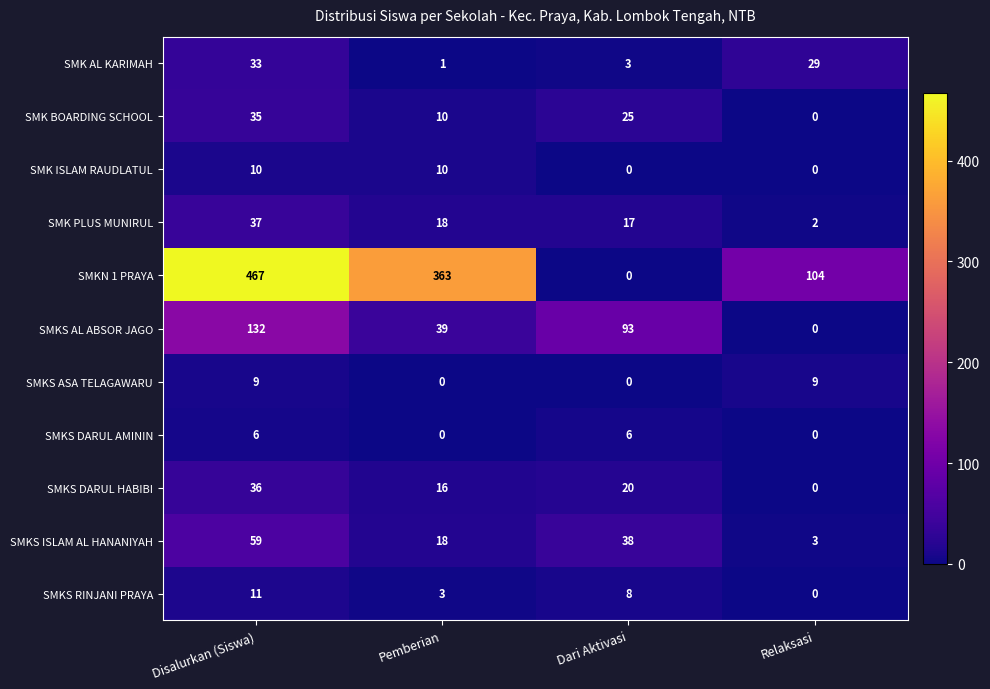

The SMK AL KARIMAH series shows 3 at Dari Aktivasi. True or false?

True